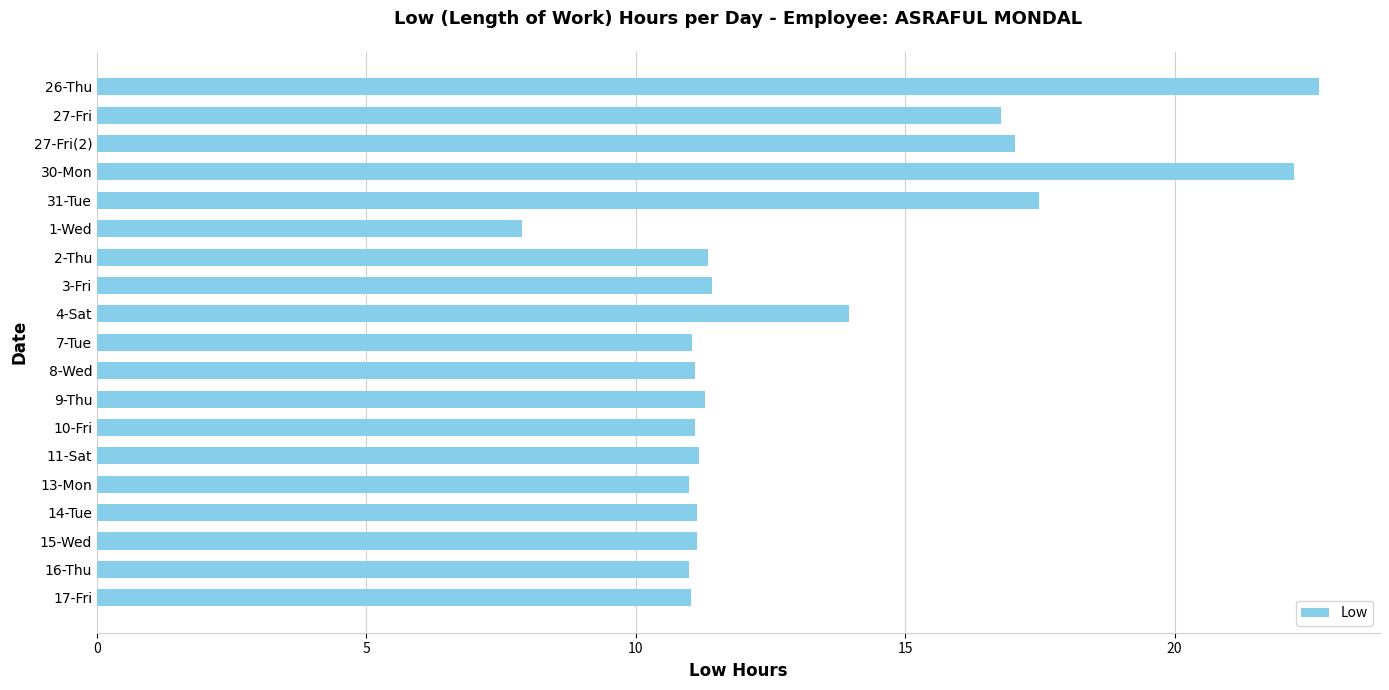

What is the change in value from 27-Fri to 4-Sat?

-2.8